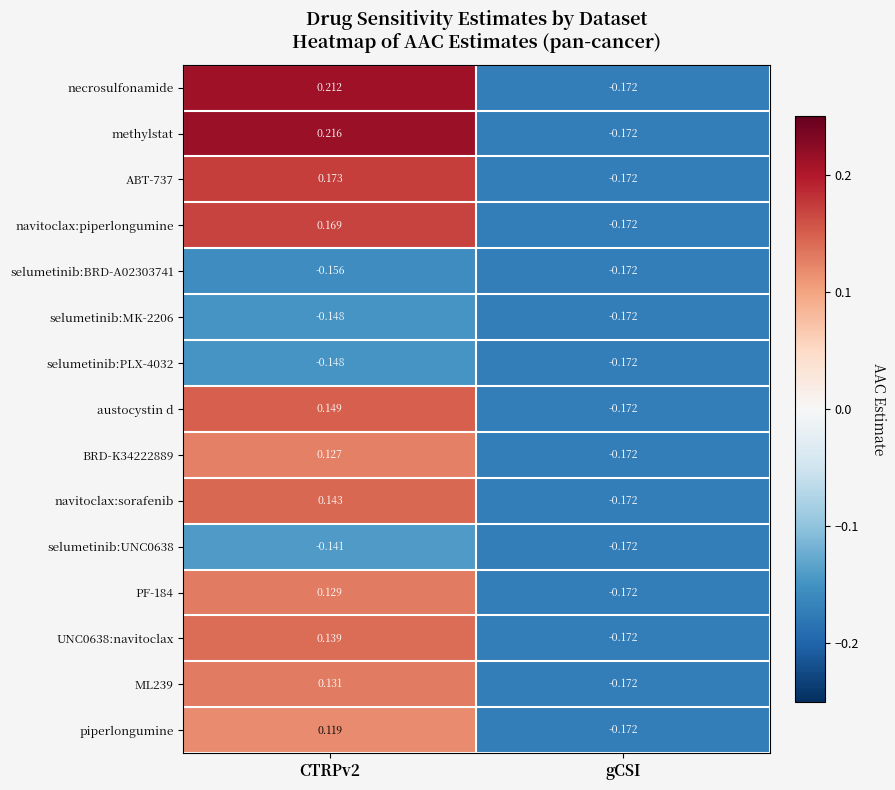

At how many categories does at least one series exceed 0?

1